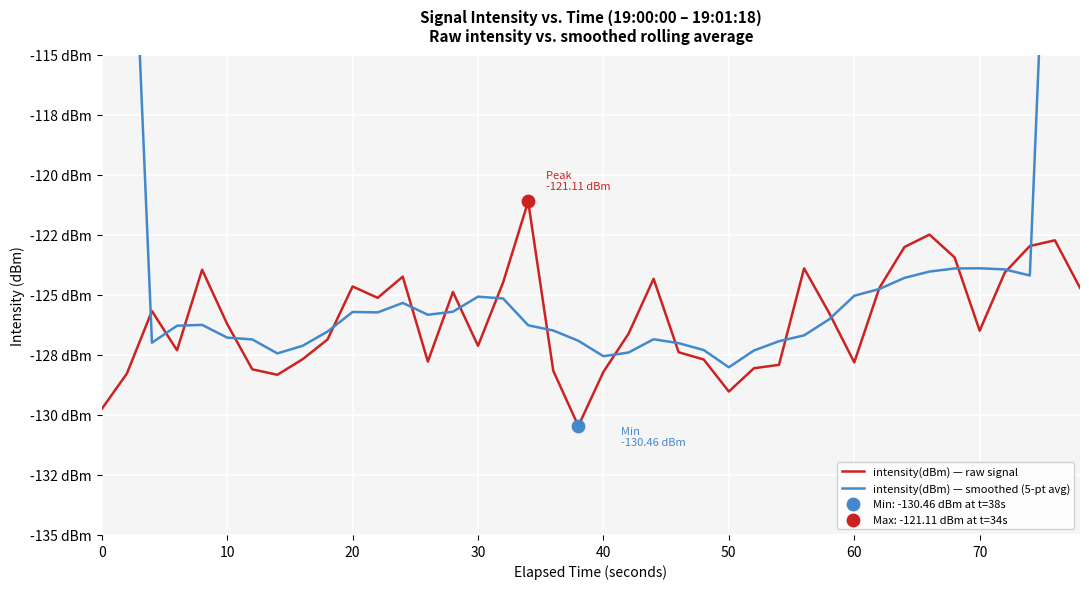

What are all the series names shown in the legend?

intensity(dBm) — raw signal, intensity(dBm) — smoothed (5-pt avg)